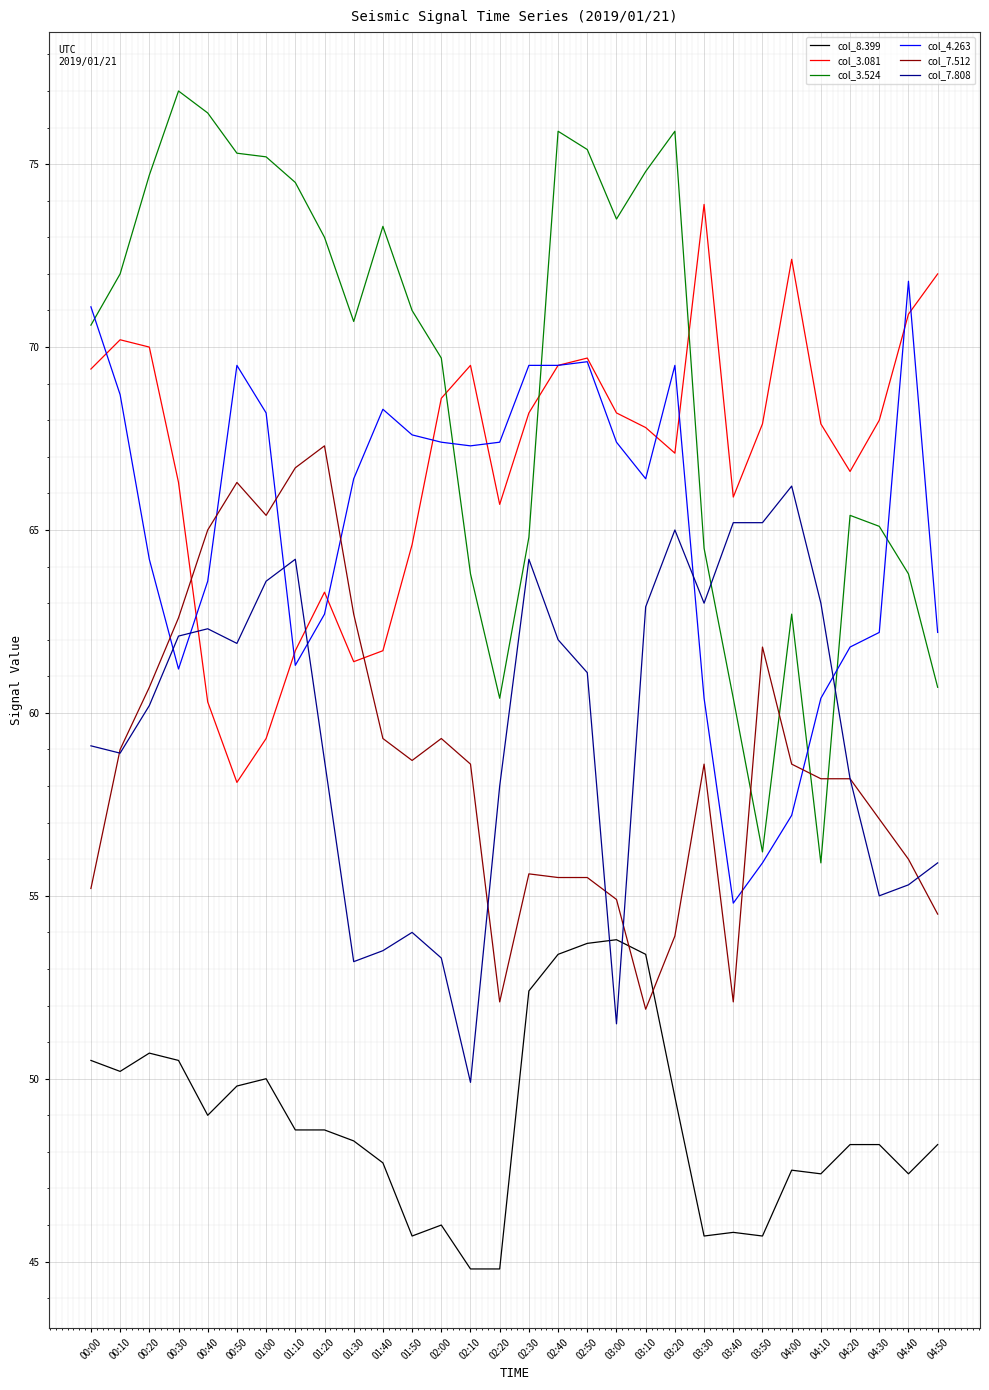

Which category has the lowest value in the col_4.263 series?

03:40